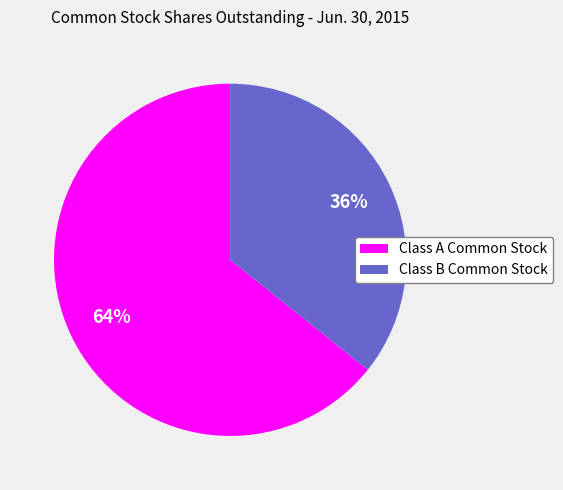

To the nearest percent, what is the average slice percentage?

50%